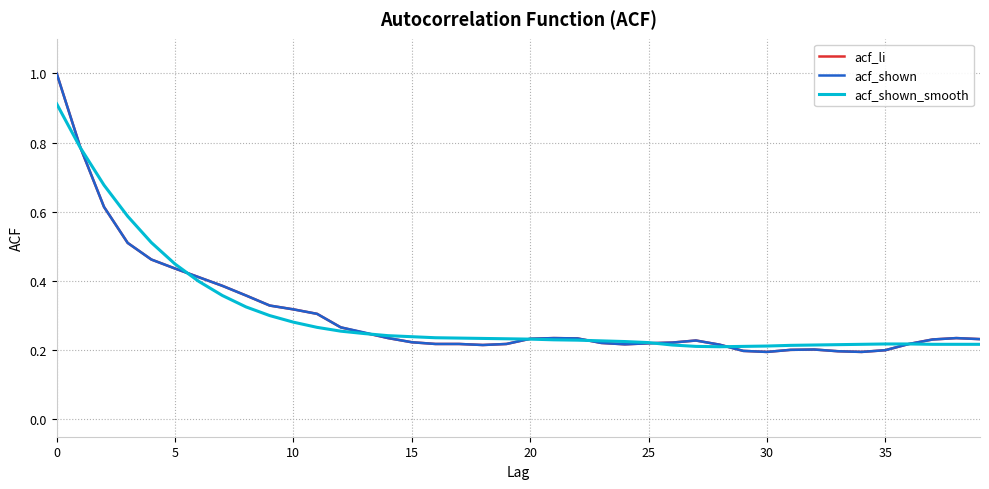

What is the maximum value for acf_shown?

1.0